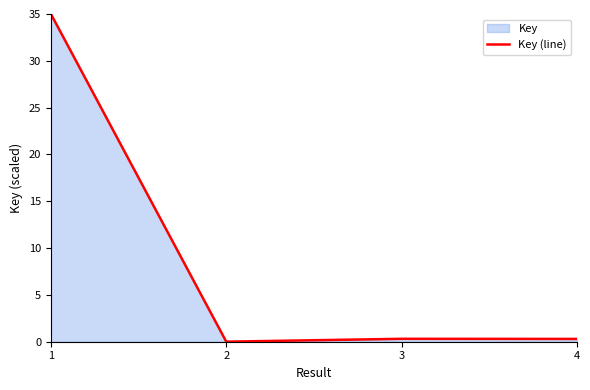

Does the chart have visible grid lines?

No